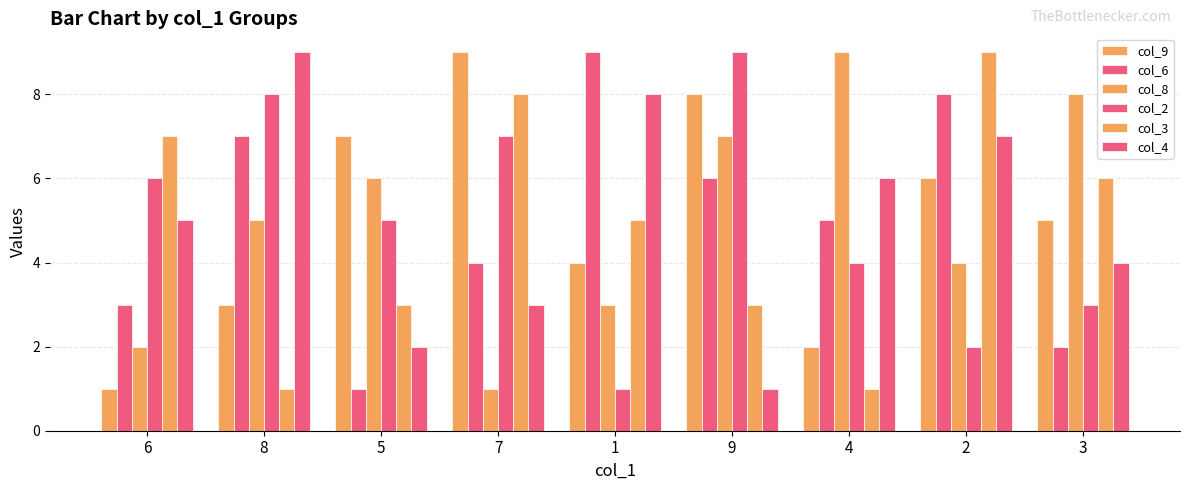

Which series changed the most between 5 and 3?

col_3